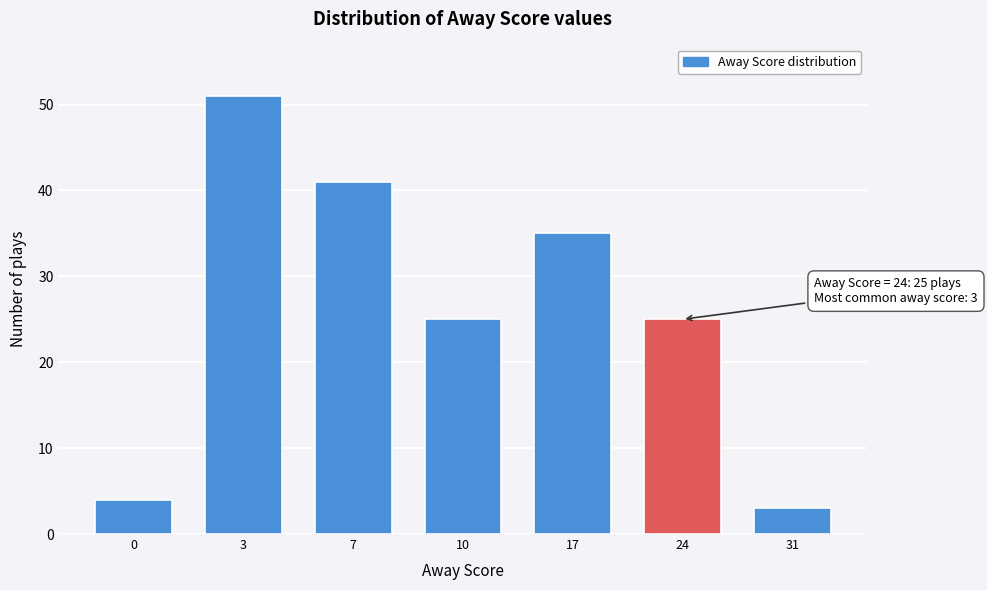

Reading right to left, list all the values displayed in this chart.

3	25	35	25	41	51	4